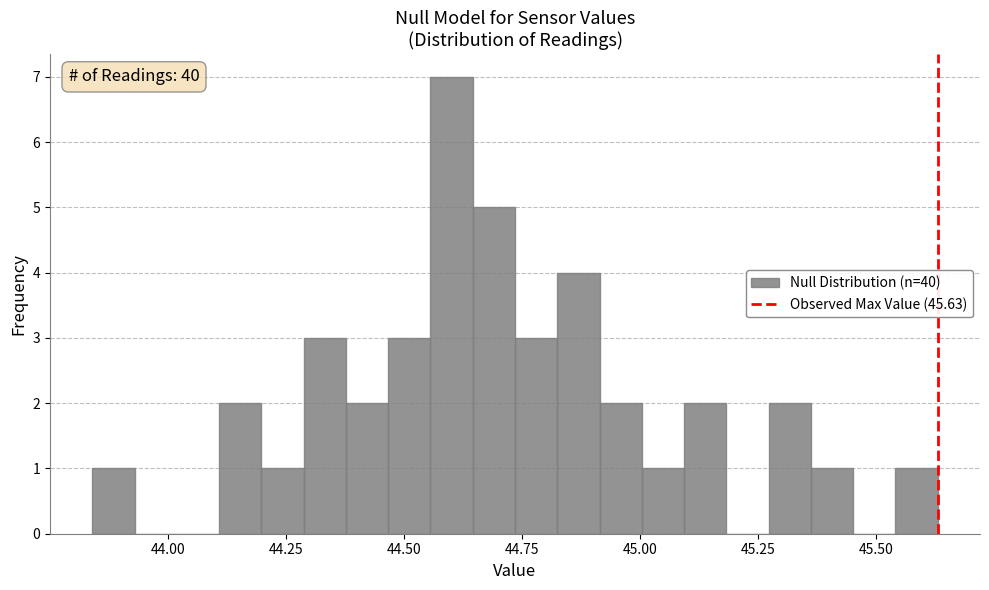

Read against the x-axis, roughly where is the centre of the tallest bar?

44.60